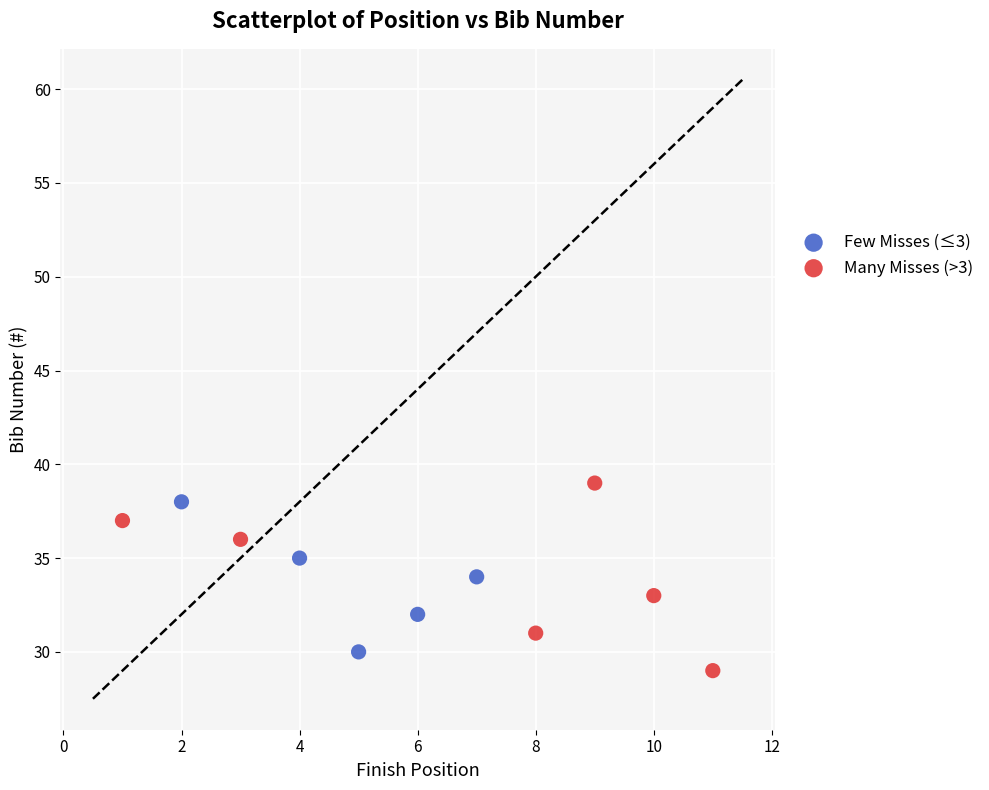

Which series has the largest Y range (max minus min)?

Many Misses (>3)